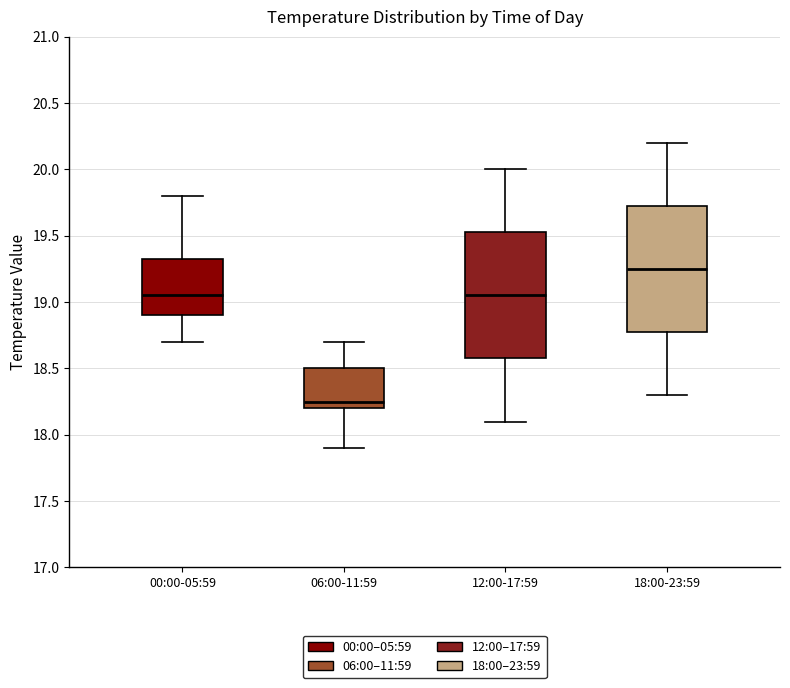

Where does the median line of the box for 00:00-05:59 sit on the y-axis? The values are not printed on the chart, so give them approximately, as read against the axis.

19.05